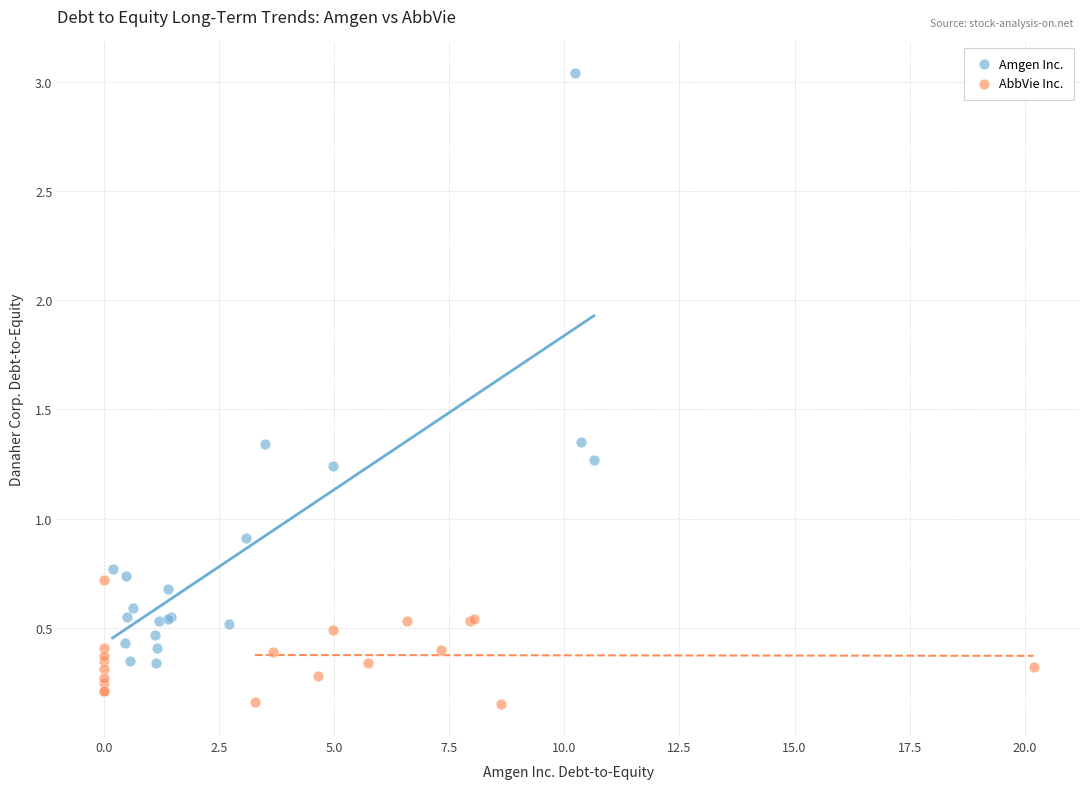

Which series contains the highest Y value?

Amgen Inc.